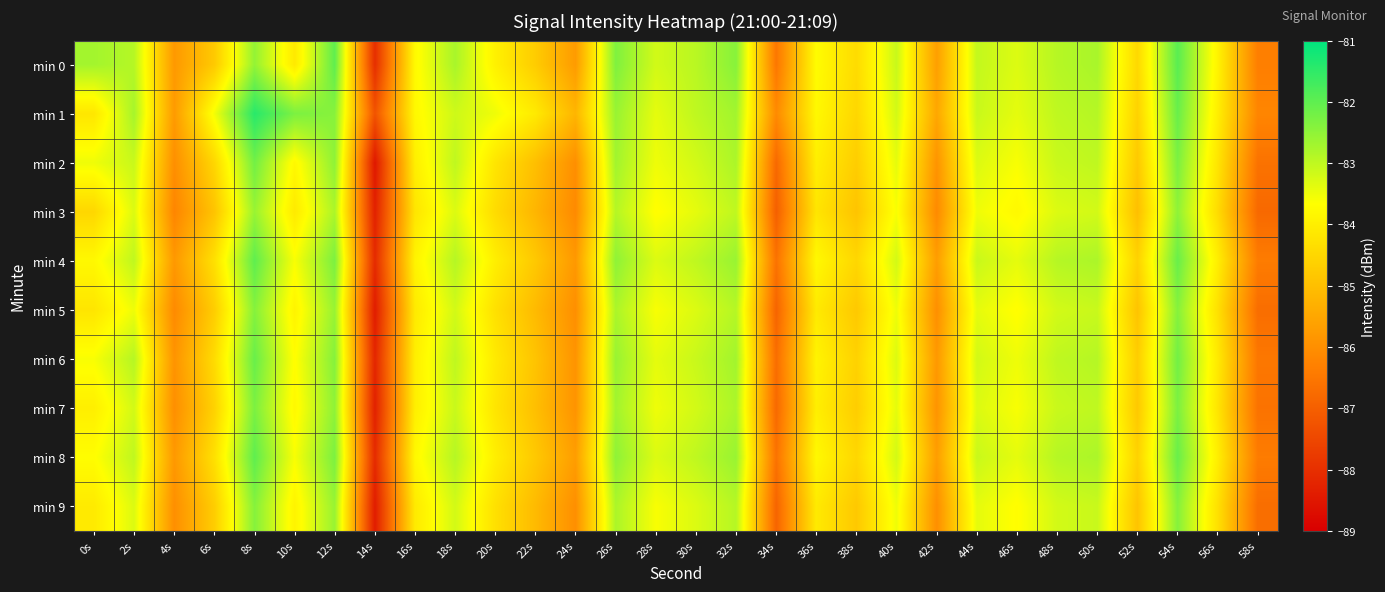

Reading left to right, list all the values displayed in this chart.

min 0: 0s=-82.7	2s=-82.9	4s=-85.8	6s=-84.8	8s=-82.6	10s=-84.1	12s=-82.0	14s=-88.0	16s=-83.8	18s=-82.8	20s=-83.9	22s=-84.7	24s=-85.7	26s=-82.3	28s=-83.2	30s=-82.9	32s=-82.4	34s=-86.5	36s=-83.7	38s=-84.4	40s=-83.1	42s=-85.7	44s=-83.0	46s=-83.3	48s=-82.9	50s=-82.8	52s=-84.5	54s=-81.9	56s=-83.9	58s=-86.3
min 1: 0s=-84.2	2s=-82.7	4s=-85.8	6s=-83.6	8s=-81.4	10s=-82.3	12s=-82.4	14s=-87.3	16s=-83.8	18s=-83.2	20s=-83.5	22s=-84.1	24s=-85.2	26s=-82.6	28s=-83.4	30s=-83.0	32s=-82.7	34s=-86.1	36s=-83.8	38s=-84.5	40s=-83.2	42s=-85.5	44s=-83.1	46s=-83.4	48s=-83.0	50s=-82.9	52s=-84.6	54s=-82.1	56s=-84.0	58s=-86.2
min 2: 0s=-83.5	2s=-83.1	4s=-86.0	6s=-84.5	8s=-82.2	10s=-83.8	12s=-82.5	14s=-88.5	16s=-84.0	18s=-83.0	20s=-84.2	22s=-85.0	24s=-86.0	26s=-82.7	28s=-83.5	30s=-83.2	32s=-82.8	34s=-86.8	36s=-84.0	38s=-84.7	40s=-83.4	42s=-85.9	44s=-83.3	46s=-83.6	48s=-83.1	50s=-83.0	52s=-84.8	54s=-82.3	56s=-84.2	58s=-86.6
min 3: 0s=-84.5	2s=-83.3	4s=-86.2	6s=-84.9	8s=-82.6	10s=-84.1	12s=-82.8	14s=-88.3	16s=-84.2	18s=-83.3	20s=-84.4	22s=-85.2	24s=-86.1	26s=-82.9	28s=-83.7	30s=-83.4	32s=-83.0	34s=-87.0	36s=-84.2	38s=-84.9	40s=-83.6	42s=-86.1	44s=-83.5	46s=-83.8	48s=-83.3	50s=-83.2	52s=-85.0	54s=-82.5	56s=-84.4	58s=-86.8
min 4: 0s=-83.8	2s=-83.0	4s=-85.8	6s=-84.3	8s=-82.0	10s=-83.6	12s=-82.3	14s=-88.1	16s=-83.9	18s=-82.9	20s=-84.0	22s=-84.8	24s=-85.8	26s=-82.5	28s=-83.3	30s=-83.0	32s=-82.6	34s=-86.6	36s=-83.8	38s=-84.5	40s=-83.2	42s=-85.7	44s=-83.1	46s=-83.4	48s=-82.9	50s=-82.8	52s=-84.6	54s=-82.1	56s=-84.0	58s=-86.4
min 5: 0s=-84.2	2s=-83.5	4s=-86.1	6s=-84.7	8s=-82.4	10s=-83.9	12s=-82.6	14s=-88.4	16s=-84.1	18s=-83.2	20s=-84.3	22s=-85.1	24s=-86.0	26s=-82.8	28s=-83.6	30s=-83.3	32s=-82.9	34s=-86.9	36s=-84.1	38s=-84.8	40s=-83.5	42s=-86.0	44s=-83.4	46s=-83.7	48s=-83.2	50s=-83.1	52s=-84.9	54s=-82.4	56s=-84.3	58s=-86.7
min 6: 0s=-83.6	2s=-82.9	4s=-85.9	6s=-84.4	8s=-82.1	10s=-83.7	12s=-82.4	14s=-88.2	16s=-84.0	18s=-83.0	20s=-84.1	22s=-84.9	24s=-85.9	26s=-82.6	28s=-83.4	30s=-83.1	32s=-82.7	34s=-86.7	36s=-83.9	38s=-84.6	40s=-83.3	42s=-85.8	44s=-83.2	46s=-83.5	48s=-83.0	50s=-82.9	52s=-84.7	54s=-82.2	56s=-84.1	58s=-86.5
min 7: 0s=-84.0	2s=-83.2	4s=-86.0	6s=-84.6	8s=-82.3	10s=-83.8	12s=-82.5	14s=-88.3	16s=-84.0	18s=-83.1	20s=-84.2	22s=-85.0	24s=-85.9	26s=-82.7	28s=-83.5	30s=-83.2	32s=-82.8	34s=-86.8	36s=-84.0	38s=-84.7	40s=-83.4	42s=-85.9	44s=-83.3	46s=-83.6	48s=-83.1	50s=-83.0	52s=-84.8	54s=-82.3	56s=-84.2	58s=-86.6
min 8: 0s=-83.7	2s=-83.0	4s=-85.8	6s=-84.3	8s=-82.0	10s=-83.6	12s=-82.3	14s=-88.1	16s=-83.8	18s=-82.9	20s=-84.0	22s=-84.8	24s=-85.7	26s=-82.5	28s=-83.3	30s=-83.0	32s=-82.6	34s=-86.6	36s=-83.8	38s=-84.5	40s=-83.2	42s=-85.7	44s=-83.1	46s=-83.4	48s=-82.9	50s=-82.8	52s=-84.6	54s=-82.1	56s=-84.0	58s=-86.4
min 9: 0s=-84.1	2s=-83.3	4s=-86.0	6s=-84.7	8s=-82.4	10s=-83.9	12s=-82.6	14s=-88.4	16s=-84.1	18s=-83.2	20s=-84.3	22s=-85.1	24s=-86.0	26s=-82.8	28s=-83.6	30s=-83.3	32s=-82.9	34s=-86.9	36s=-84.1	38s=-84.8	40s=-83.5	42s=-86.0	44s=-83.4	46s=-83.7	48s=-83.2	50s=-83.1	52s=-84.9	54s=-82.4	56s=-84.3	58s=-86.7